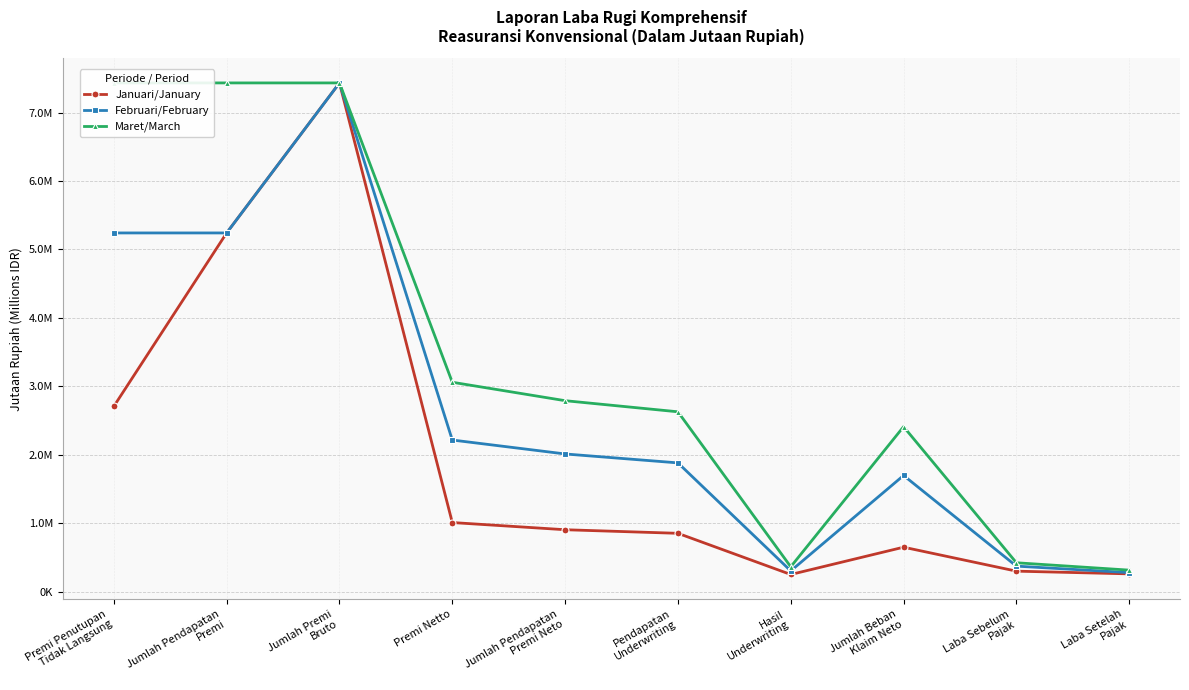

Reading right to left, list all the values displayed in this chart.

Januari/January: Laba Setelah
Pajak=258444.0	Laba Sebelum
Pajak=298081.3	Jumlah Beban
Klaim Neto=648322.3	Hasil
Underwriting=249281.3	Pendapatan
Underwriting=851031.2	Jumlah Pendapatan
Premi Neto=903493.0	Premi Netto=1008547.9	Jumlah Premi
Bruto=7433254.0	Jumlah Pendapatan
Premi=5240808.1	Premi Penutupan
Tidak Langsung=2706166.1
Februari/February: Laba Setelah
Pajak=276617.0	Laba Sebelum
Pajak=371438.9	Jumlah Beban
Klaim Neto=1696541.1	Hasil
Underwriting=301877.5	Pendapatan
Underwriting=1880349.4	Jumlah Pendapatan
Premi Neto=2010867.5	Premi Netto=2214520.7	Jumlah Premi
Bruto=7433254.0	Jumlah Pendapatan
Premi=5240808.1	Premi Penutupan
Tidak Langsung=5240808.1
Maret/March: Laba Setelah
Pajak=312965.1	Laba Sebelum
Pajak=420744.8	Jumlah Beban
Klaim Neto=2409441.2	Hasil
Underwriting=362186.1	Pendapatan
Underwriting=2626947.4	Jumlah Pendapatan
Premi Neto=2789354.1	Premi Netto=3058802.6	Jumlah Premi
Bruto=7433254.0	Jumlah Pendapatan
Premi=7433254.0	Premi Penutupan
Tidak Langsung=7433254.0